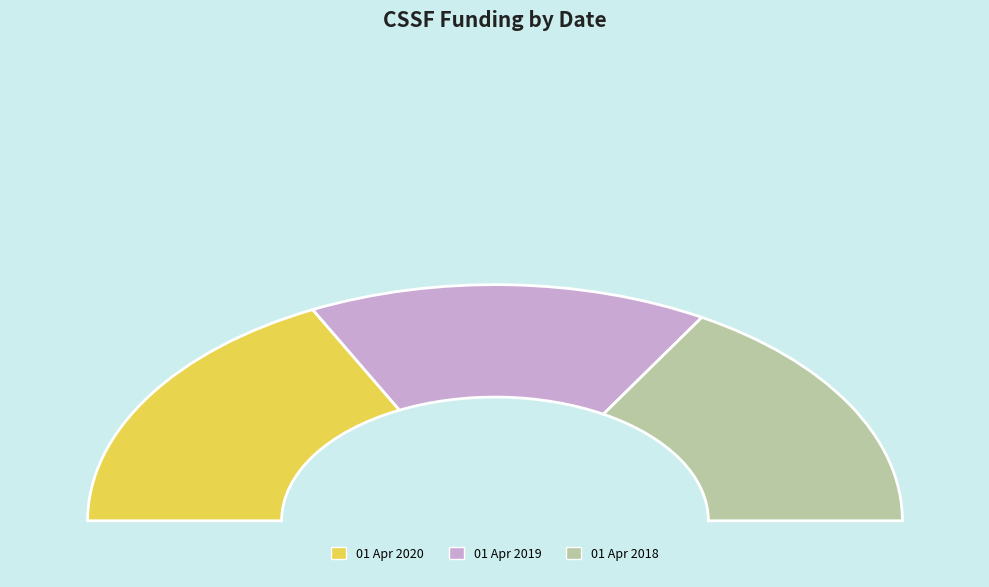

How many slices are in this pie chart?

3